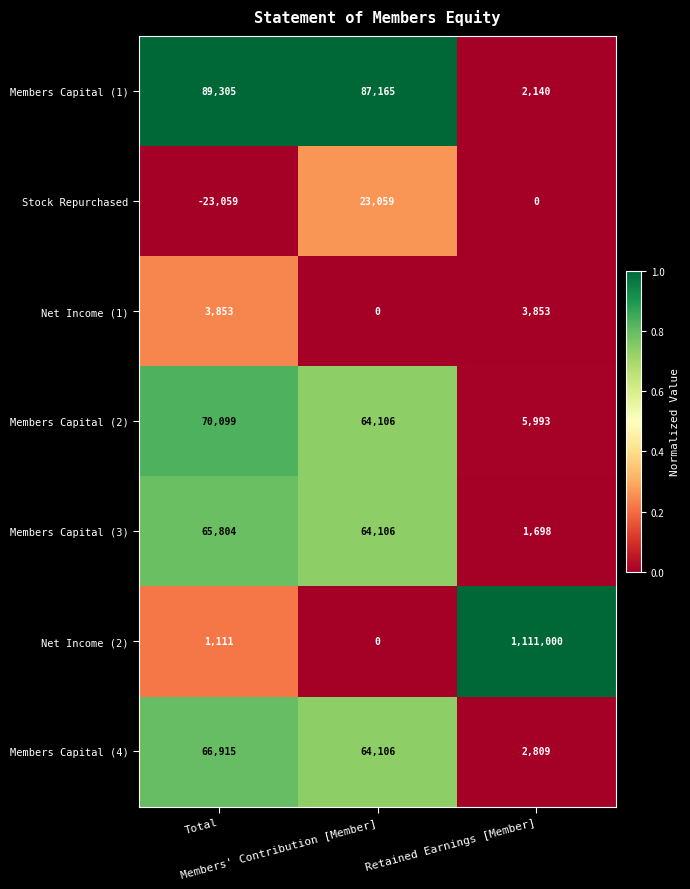

Which series has the widest spread of values?

Net Income (2)